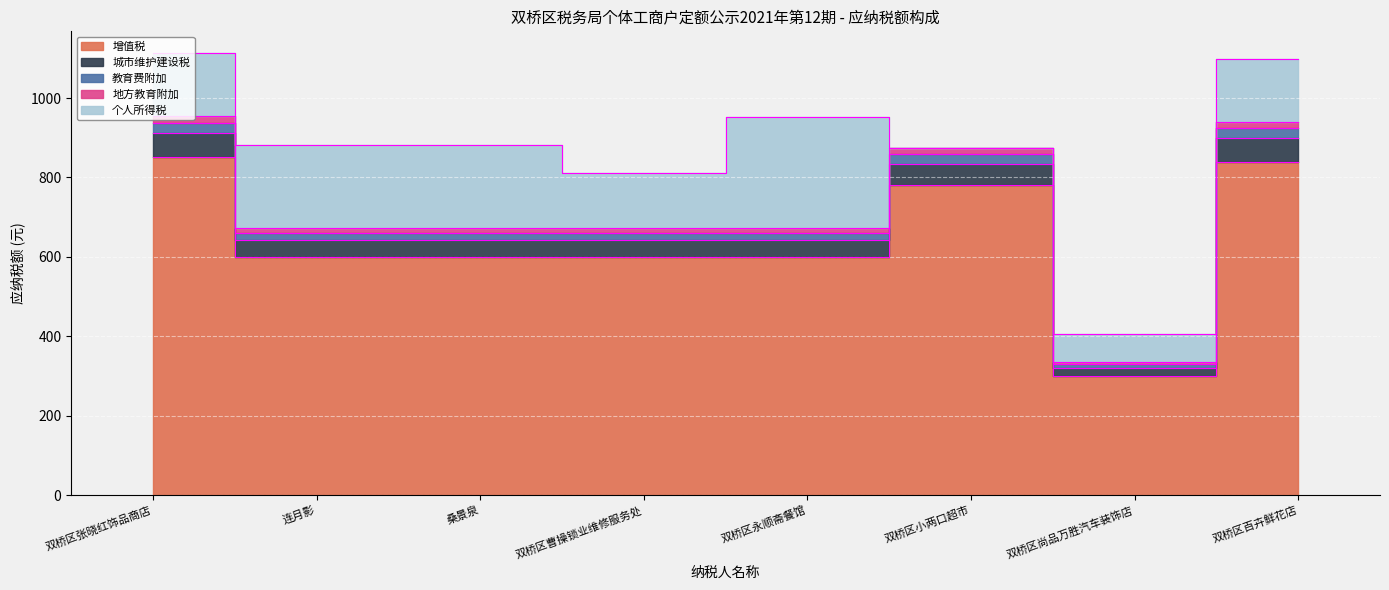

Which label corresponds to the smallest value in the chart?

双桥区尚品万胜汽车装饰店